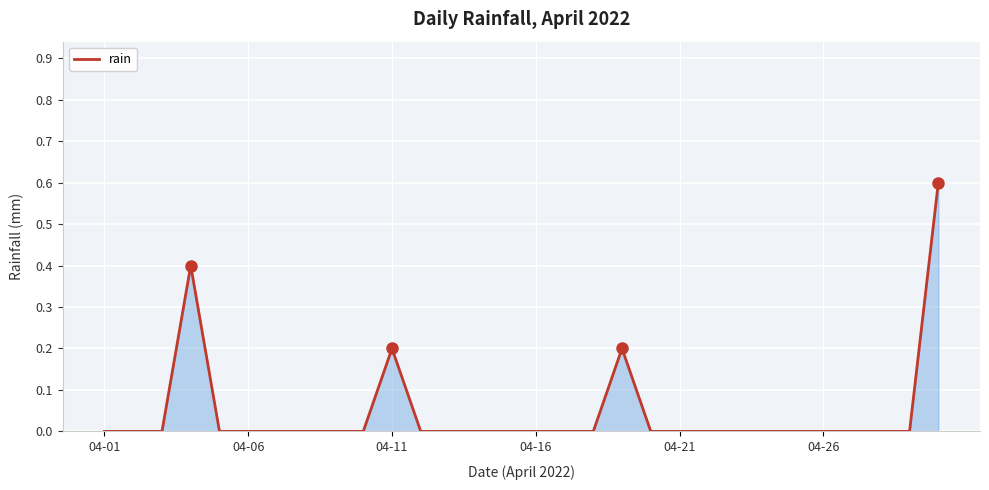

What is the difference between the maximum and second lowest values?

0.6